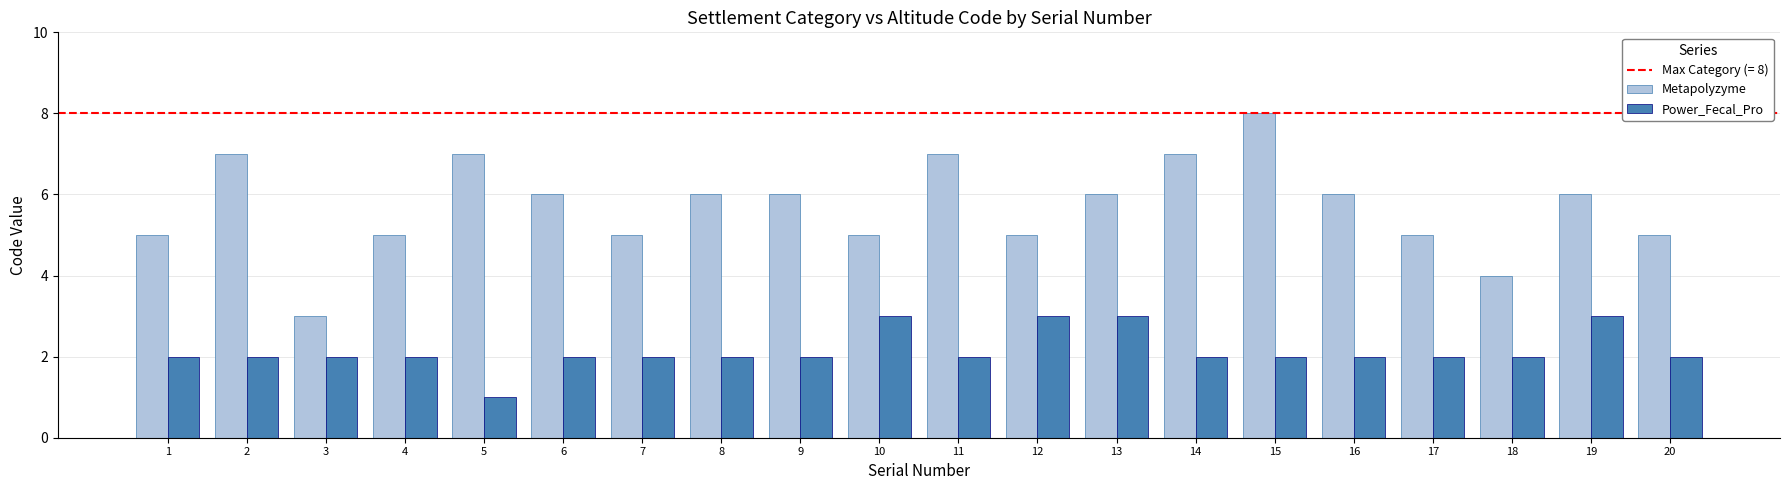

What is the value of the Metapolyzyme bar at the 12th from the left?

5